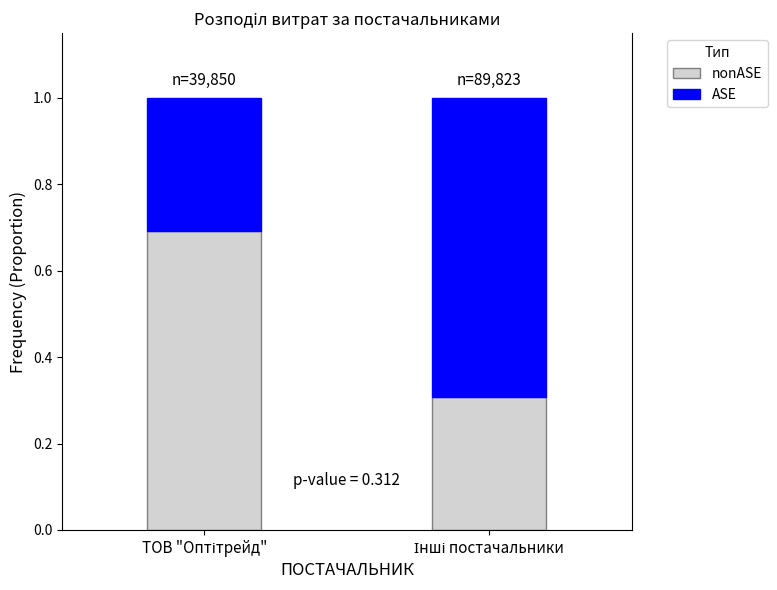

What position from the left is ТОВ "Оптітрейд"?

1